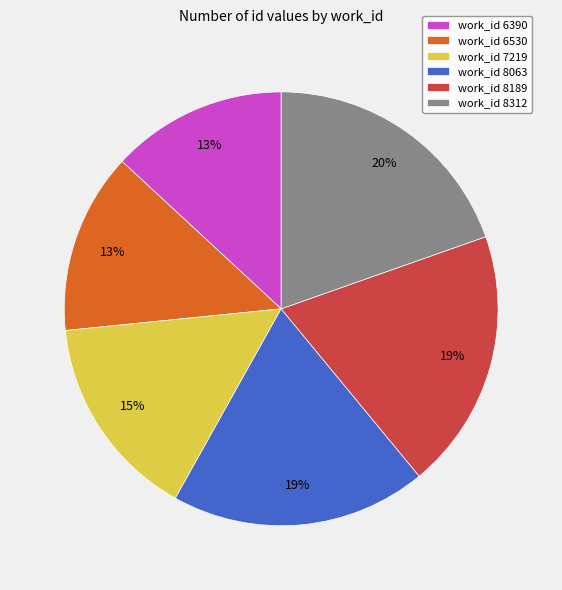

To the nearest percent, what is the combined percentage of work_id 6390 and work_id 7219?

28%